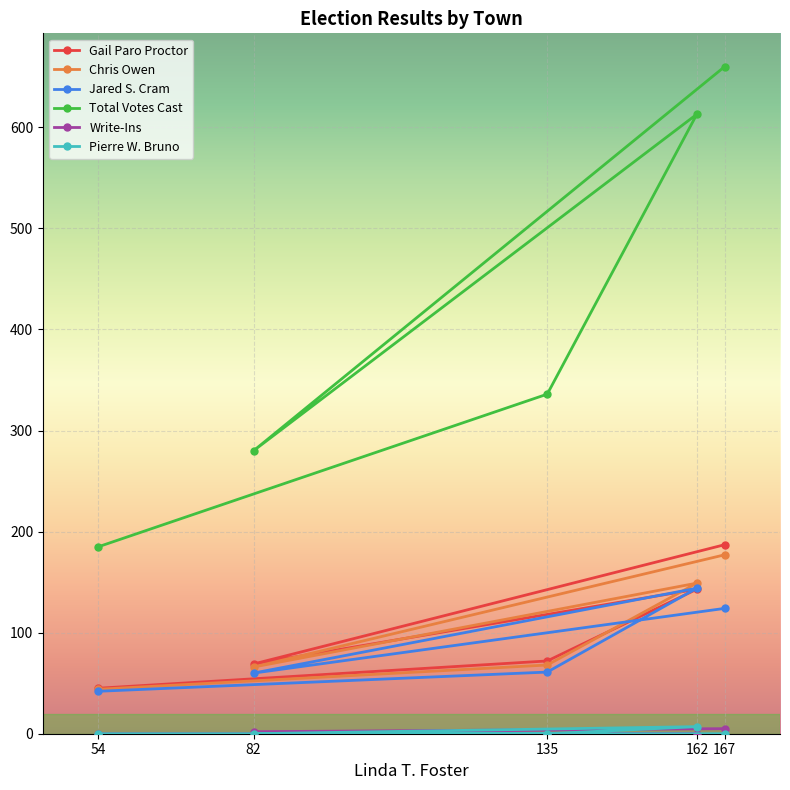

How many lines are shown in the chart?

6